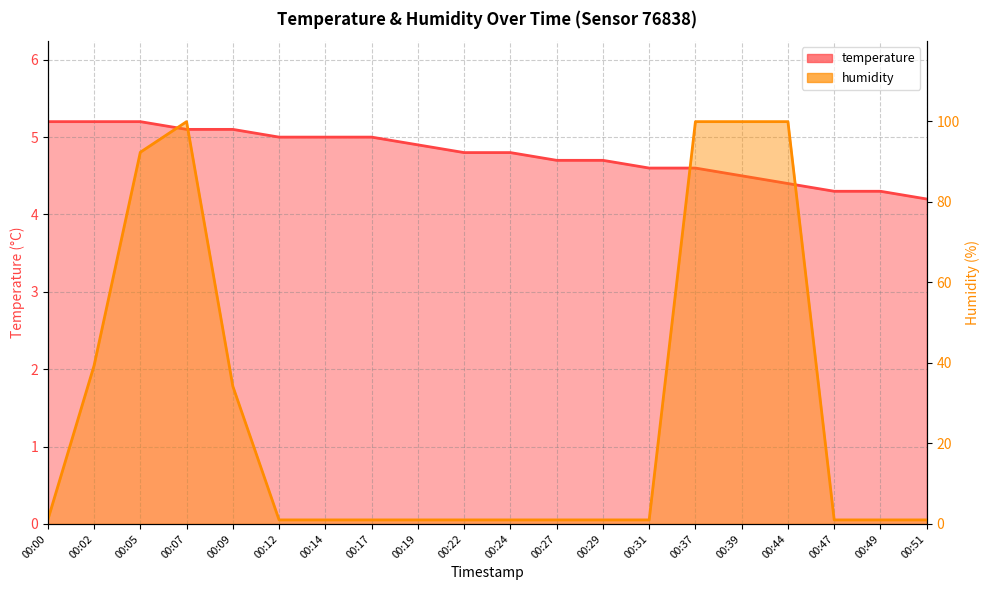

Which series has the largest range (max minus min)?

humidity